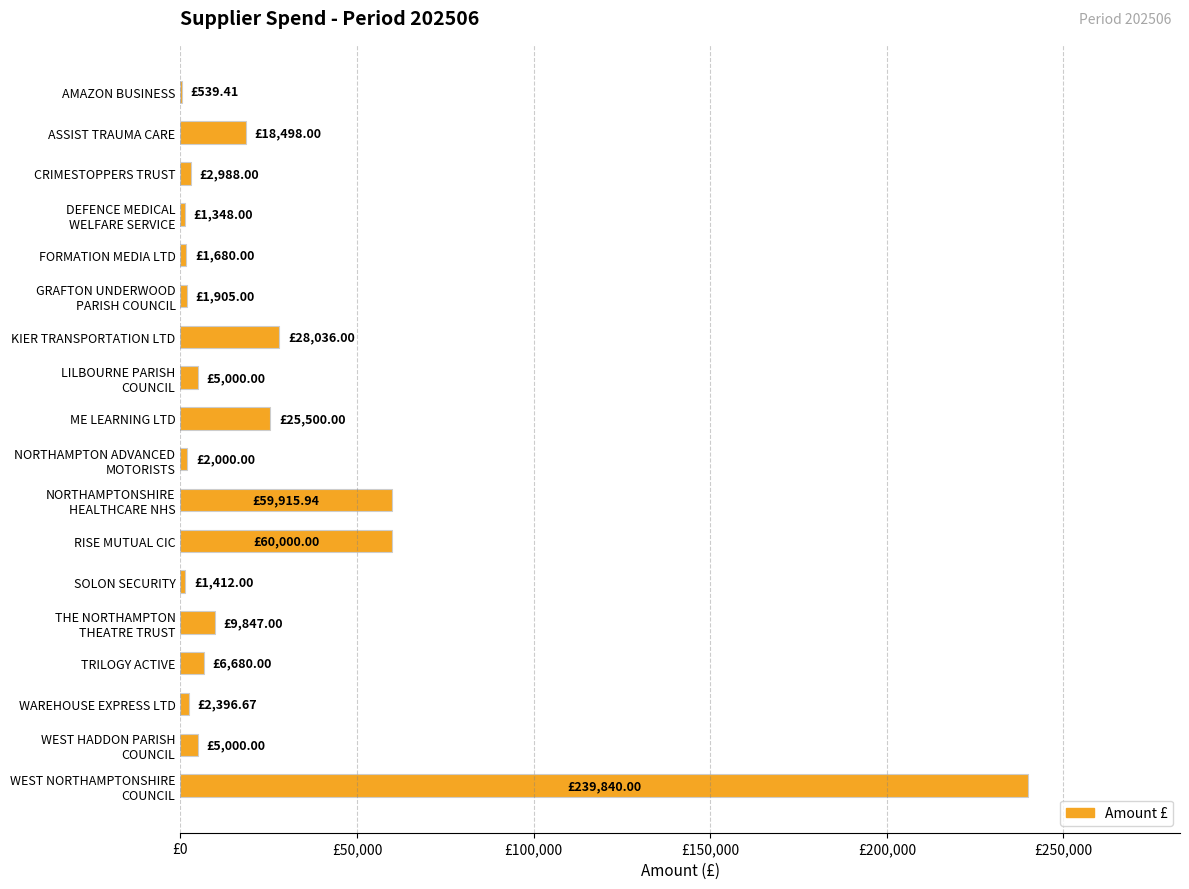

Does the chart contain any negative values?

No